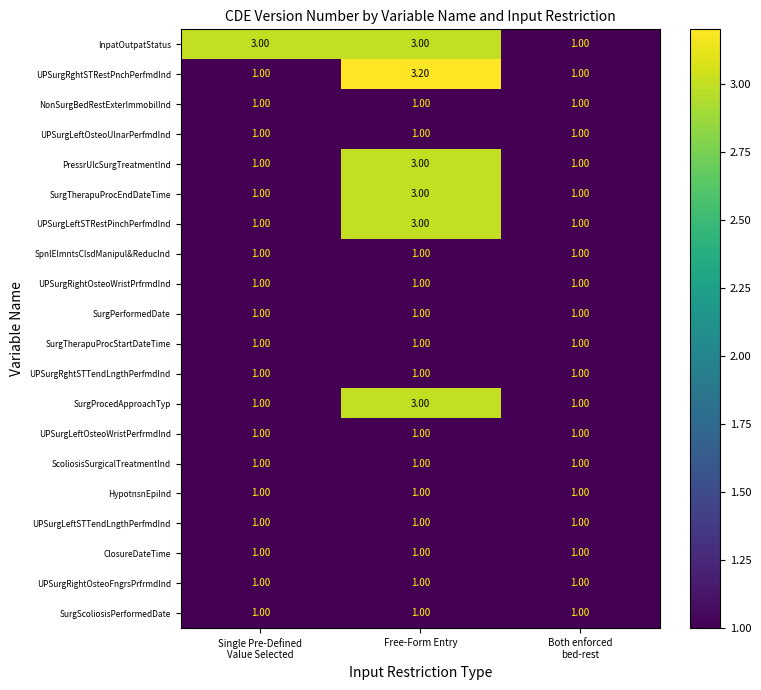

Which series has the largest range (max minus min)?

UPSurgRghtSTRestPnchPerfmdInd